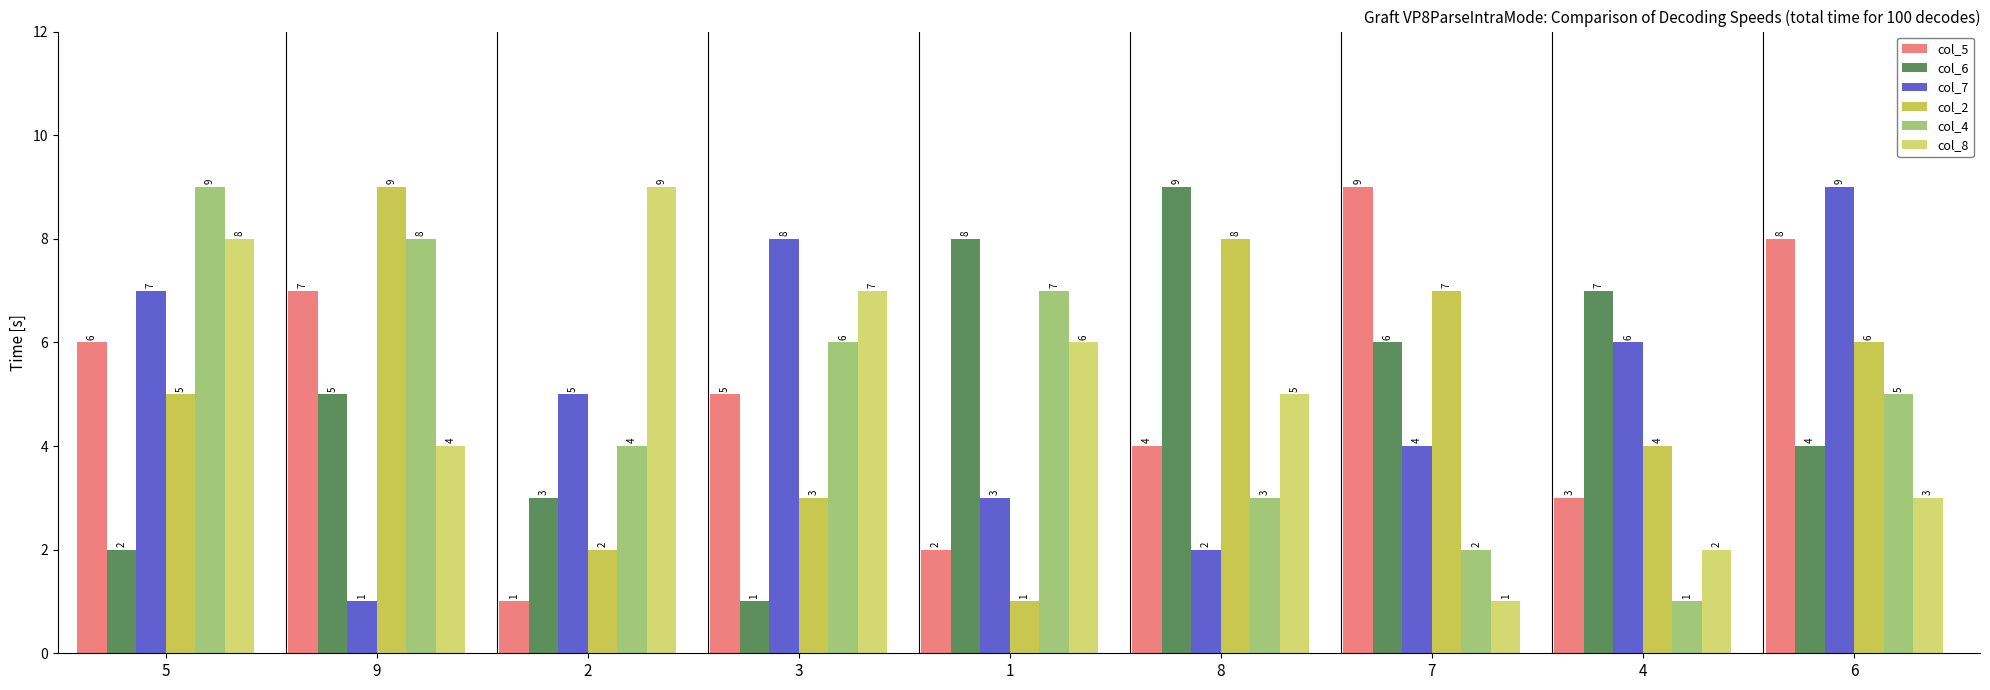

How many bars are there in each group?

6